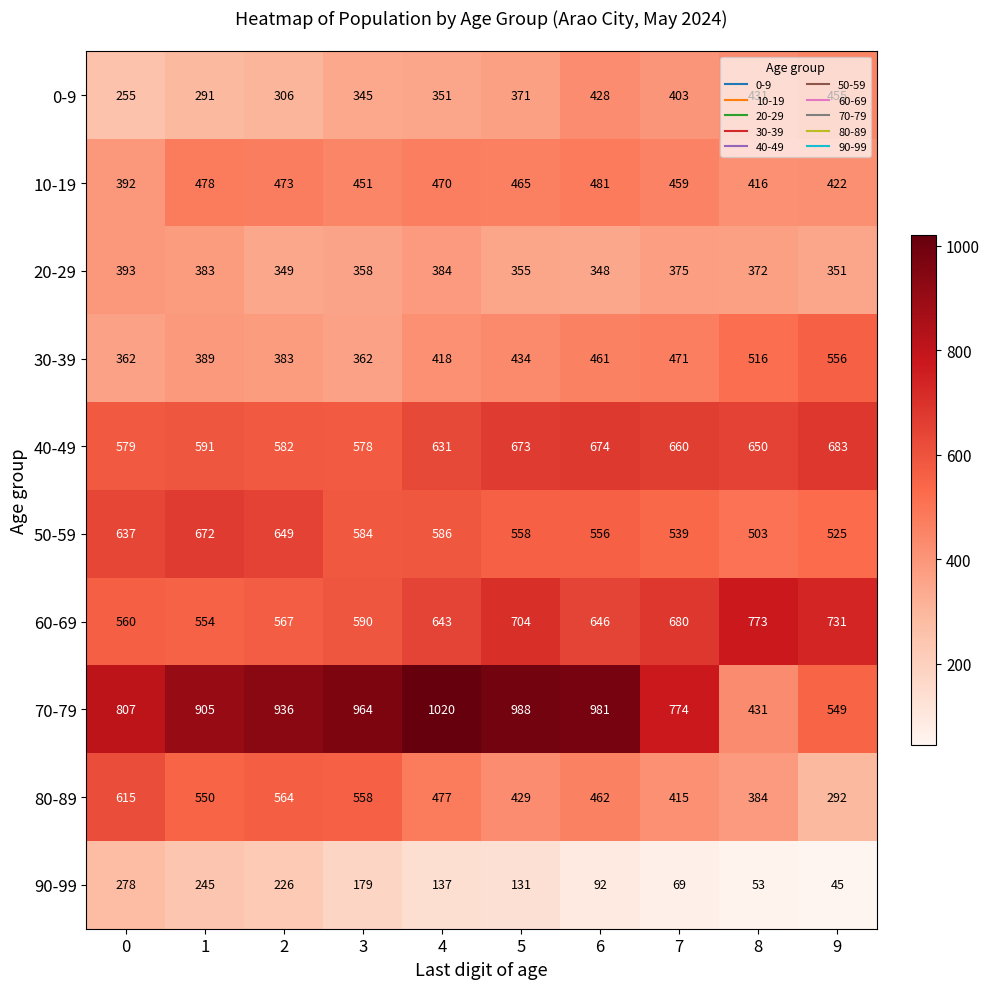

Which series has the widest spread of values?

70-79